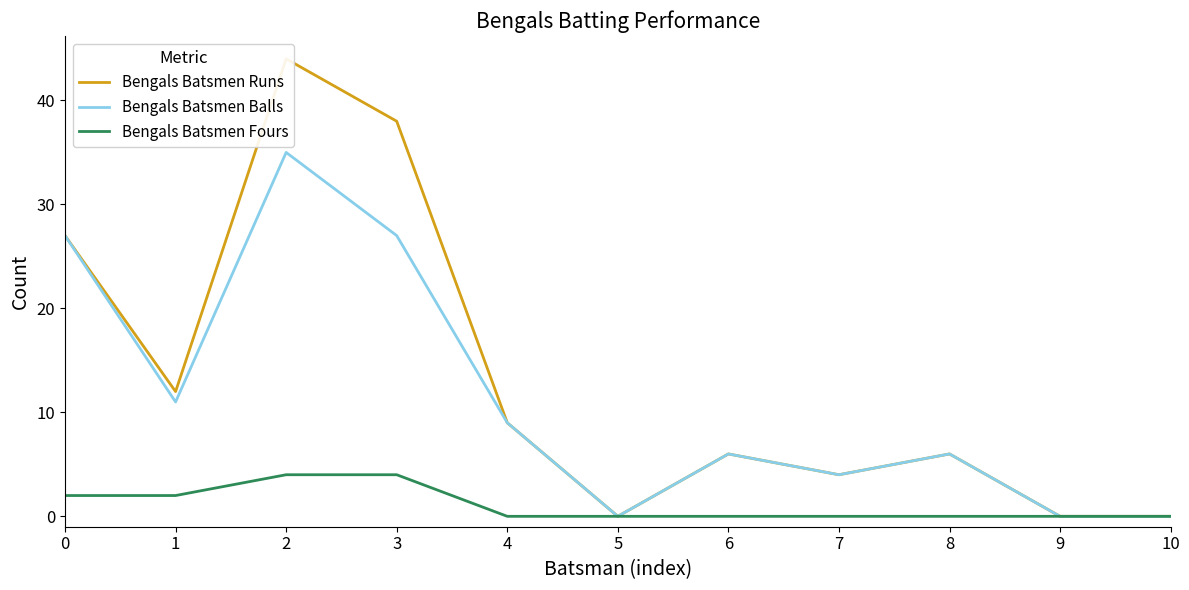

Which series has the largest total across all categories?

Bengals Batsmen Runs